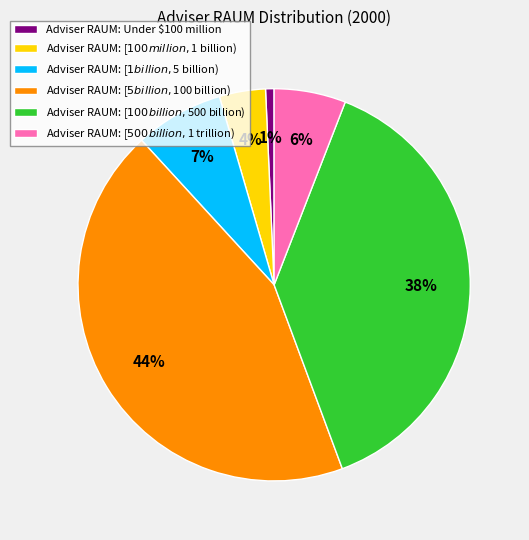

To the nearest percent, what is the average slice percentage?

17%